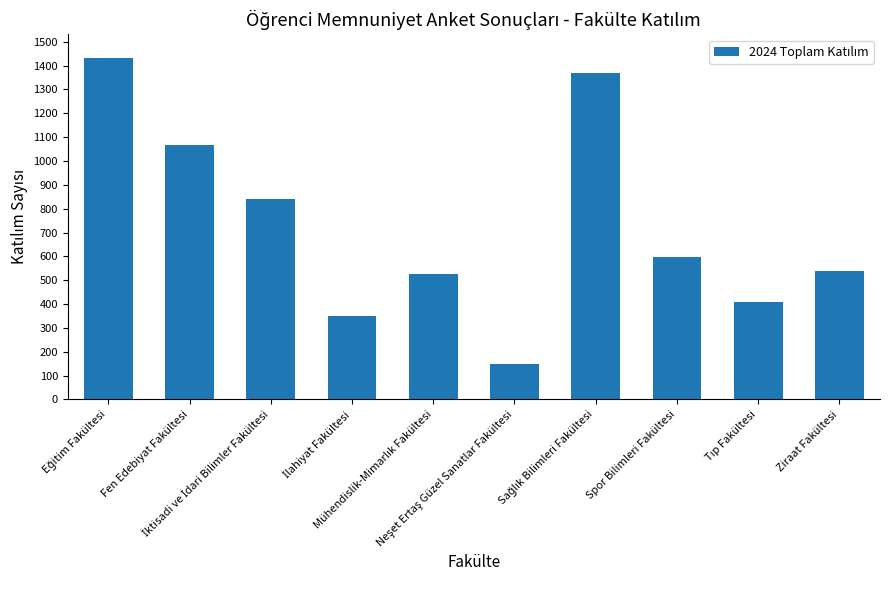

What is the average value?

728